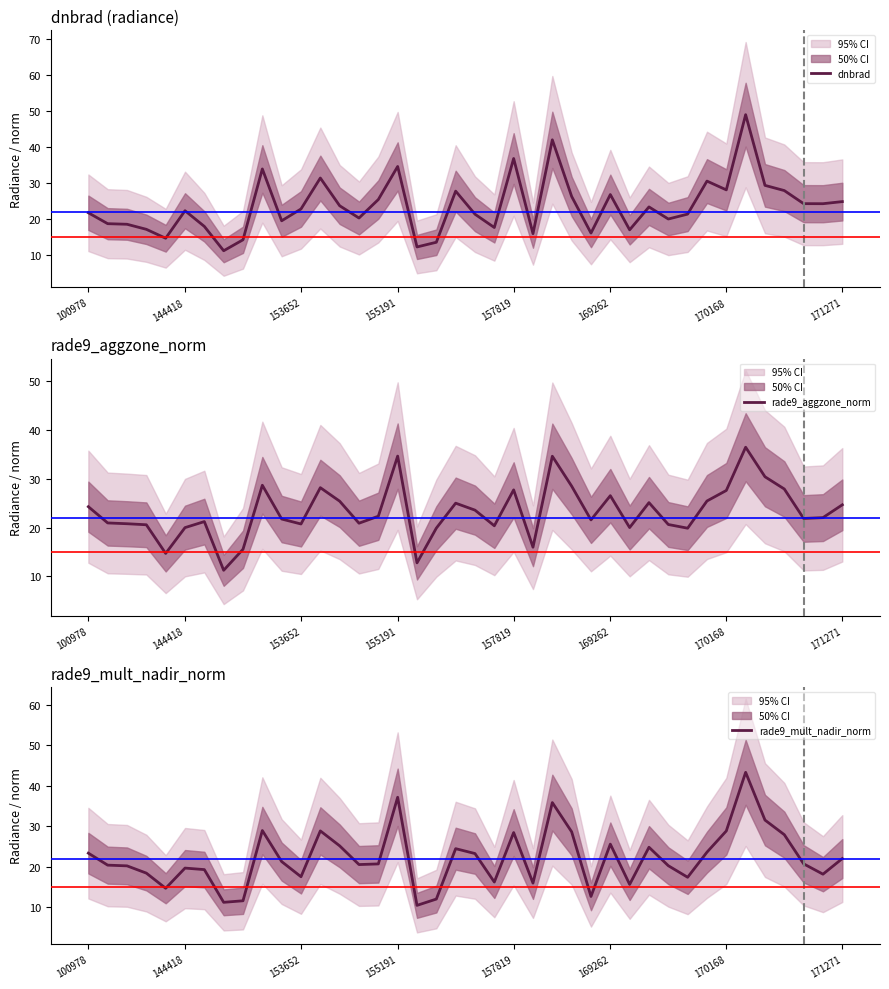

What is the maximum value for rade9_mult_nadir_norm?

43.3